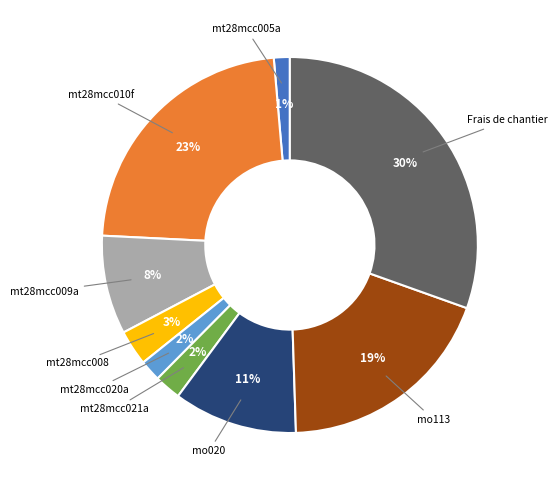

Which category has the biggest portion of the pie?

Frais de chantier